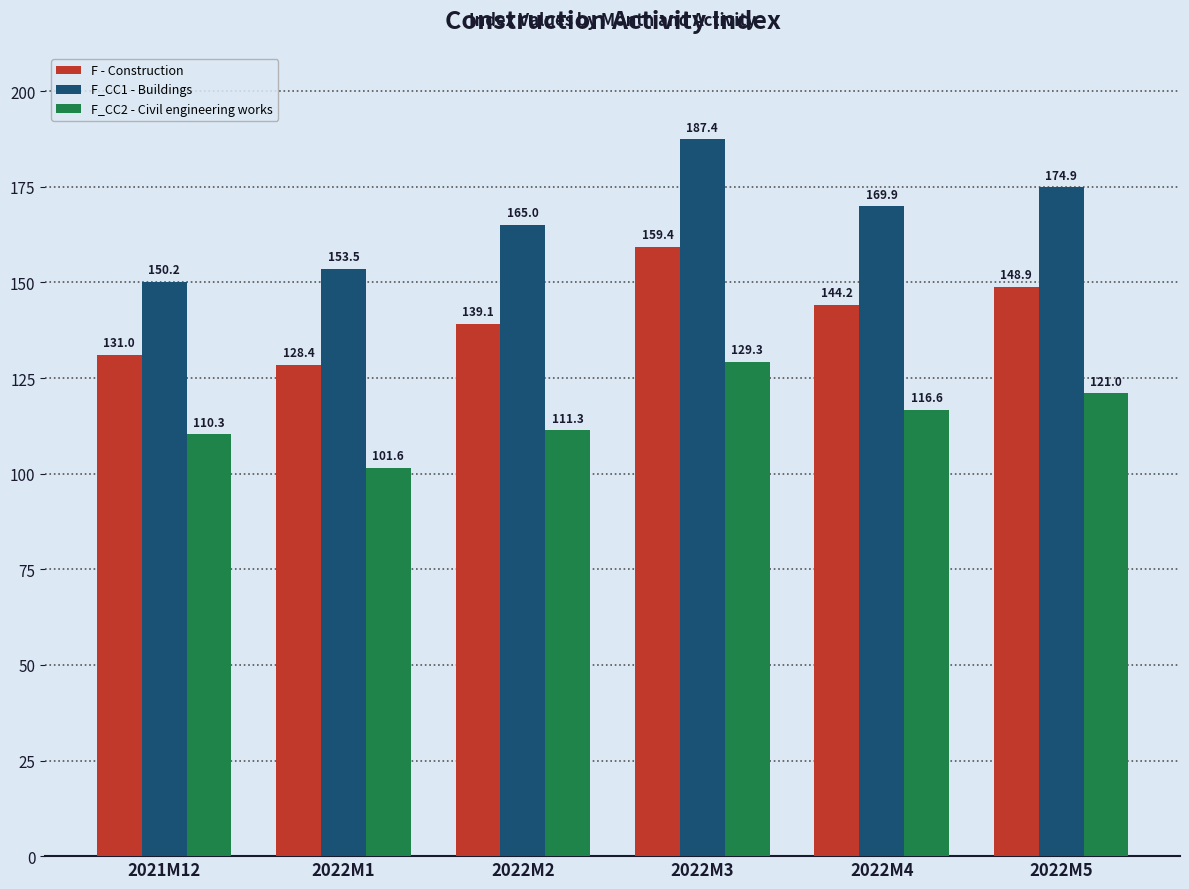

Are the bars horizontal?

No